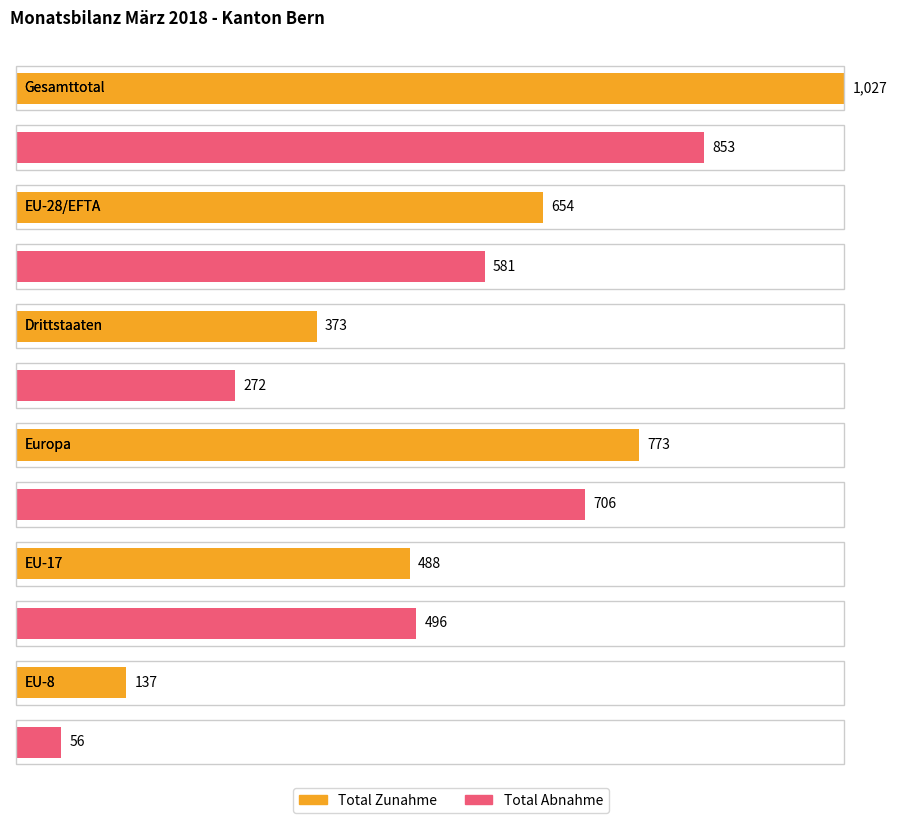

What is the difference between the Total Zunahme values at Gesamttotal and EU-17?

539